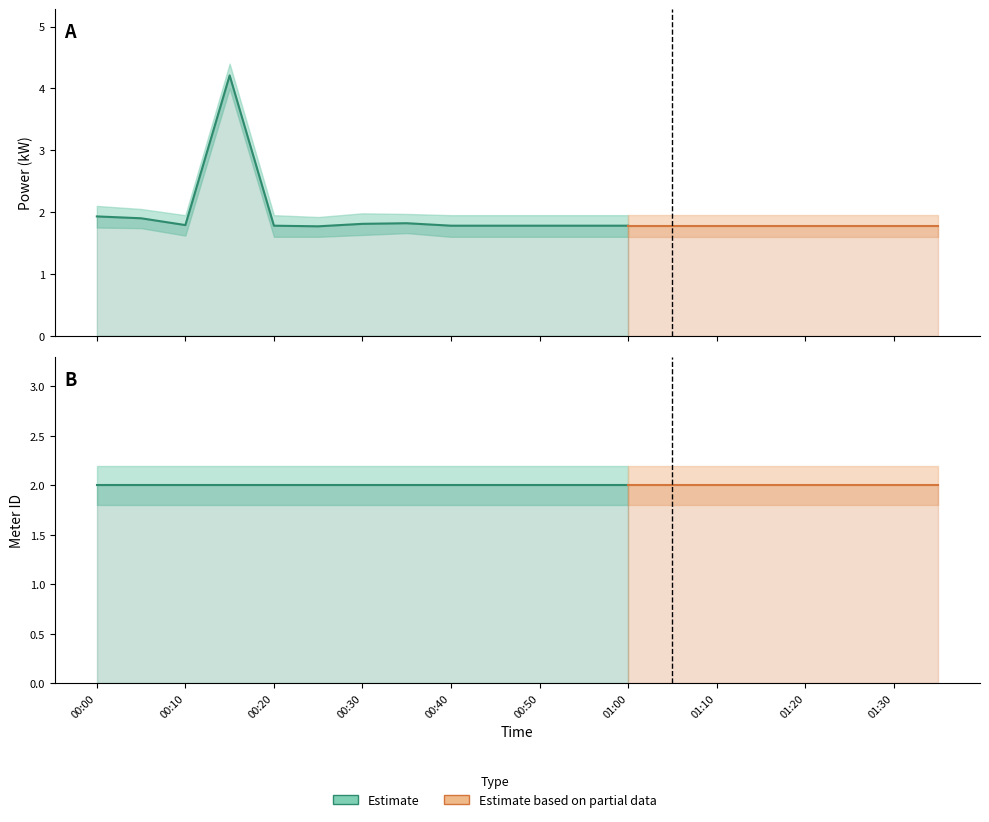

Which label corresponds to the smallest value in the chart?

00:20